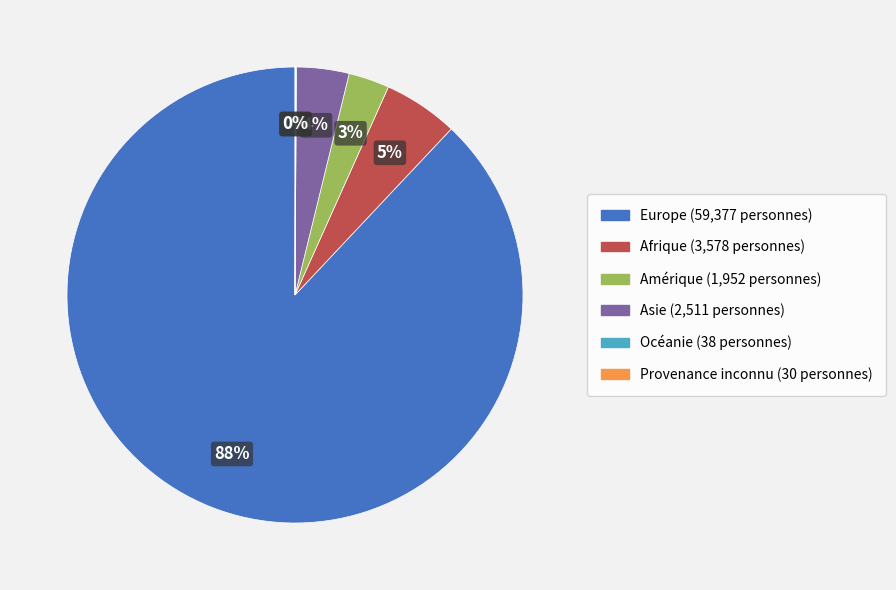

To the nearest percent, what portion does Afrique represent?

5%